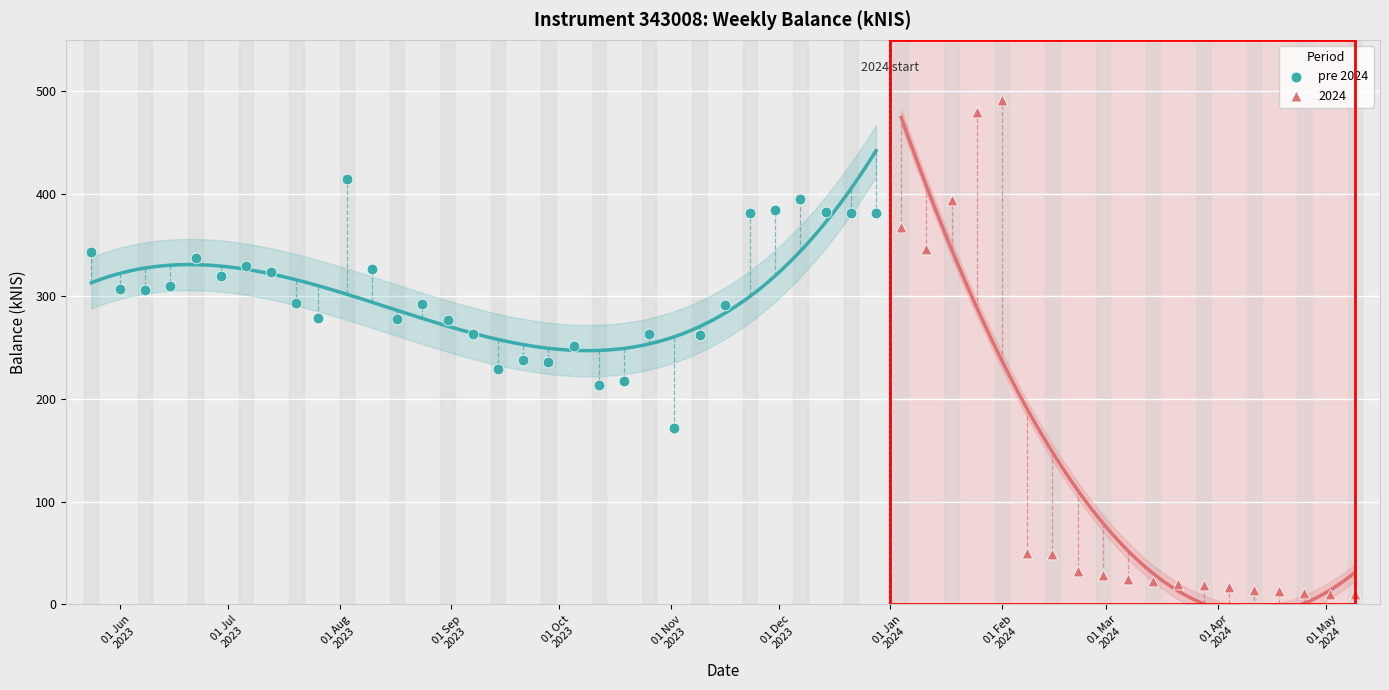

Which series reaches the minimum Y coordinate?

2024